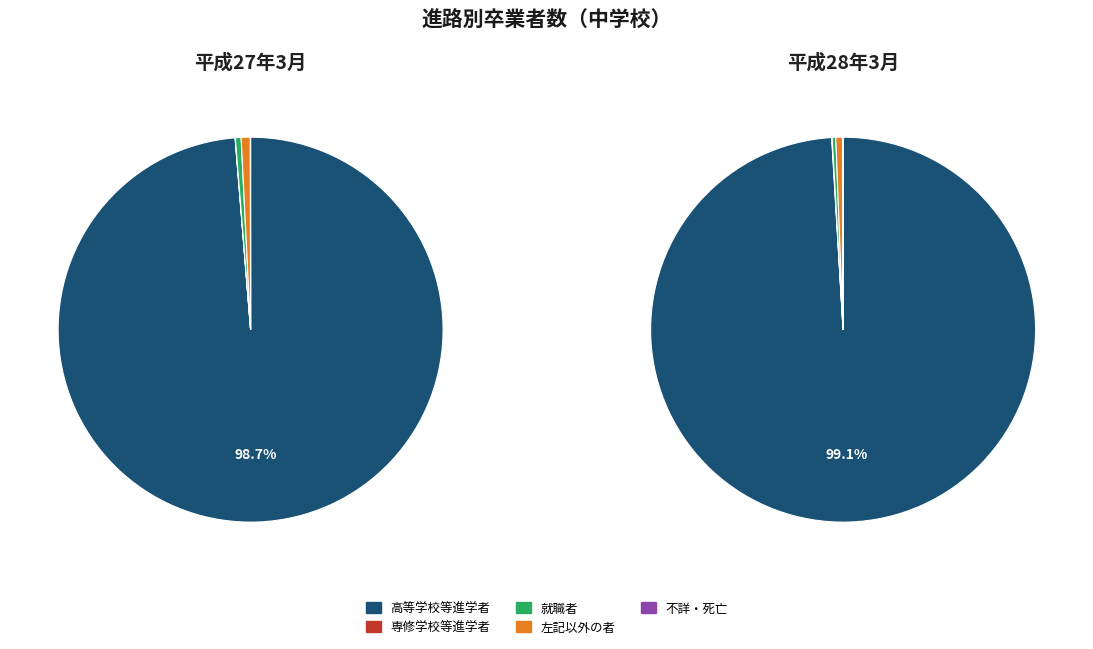

Does any single category account for the majority?

Yes